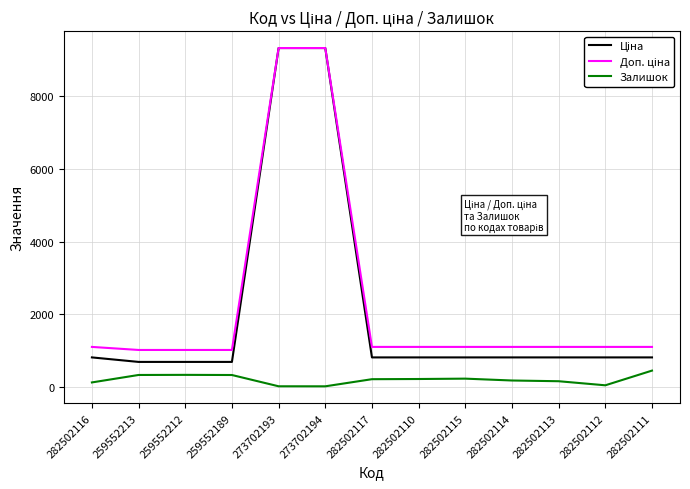

Does the chart display data point markers on the line(s)?

No